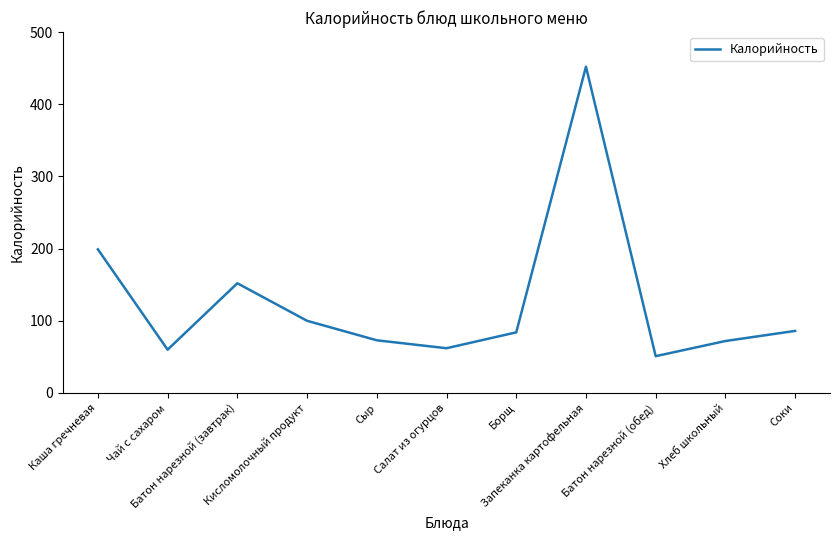

What is the maximum value shown in the chart?

452